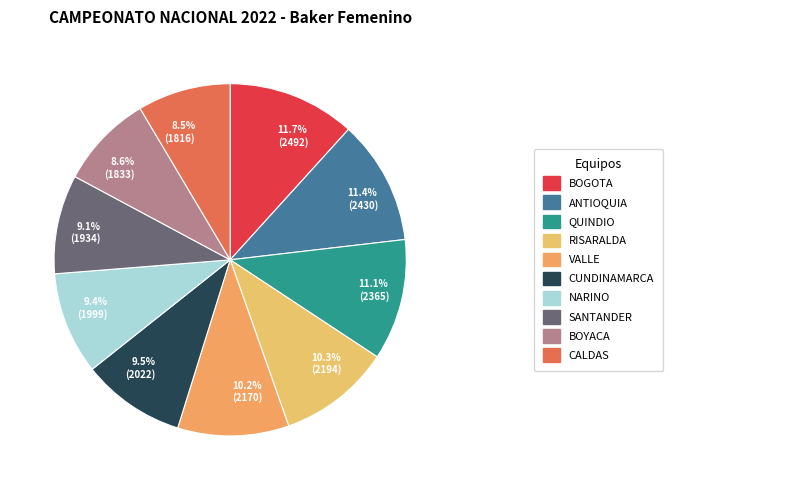

Count the number of slices in the pie.

10